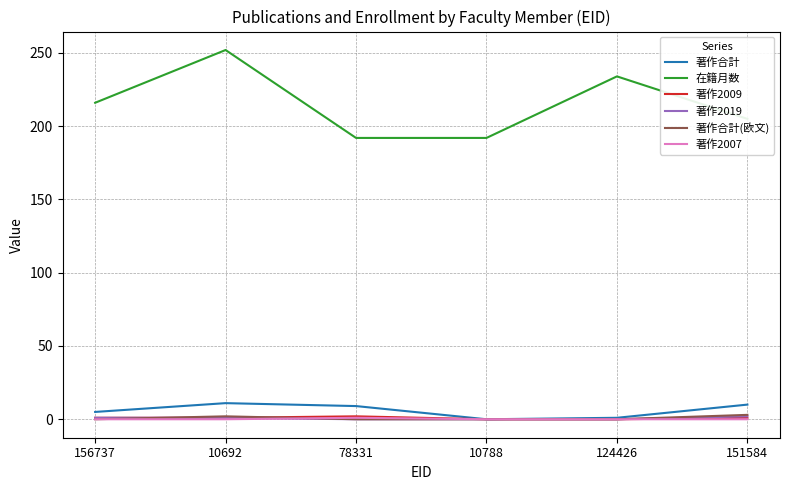

The 著作合計 series shows 11 at 10692. True or false?

True